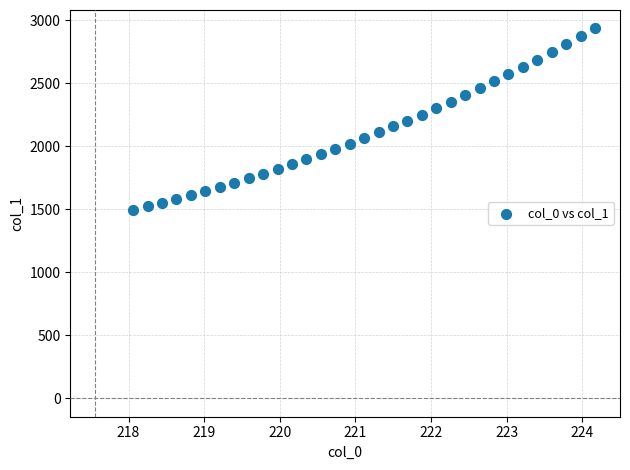

What is the range of Y values (max minus min)?

1437.6